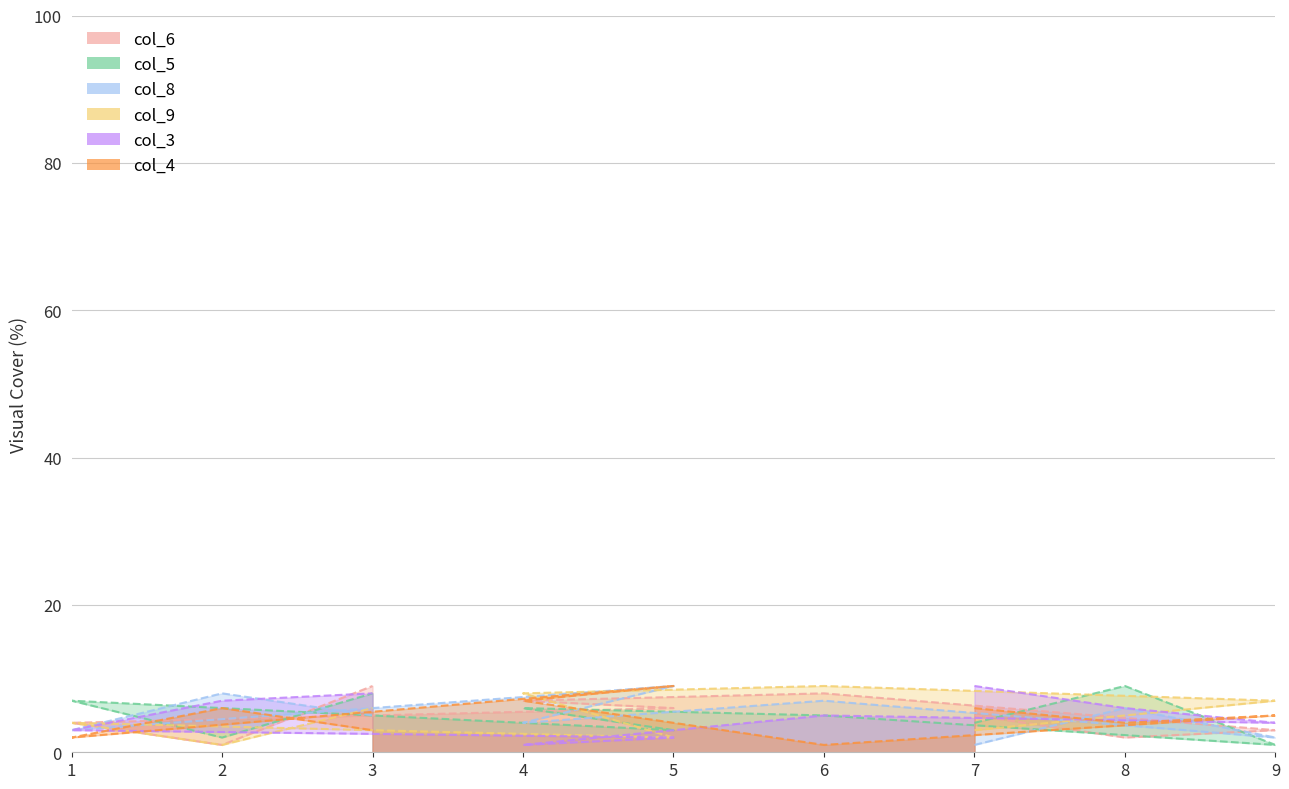

Count the col_8 values in the range 3 to 7.

5